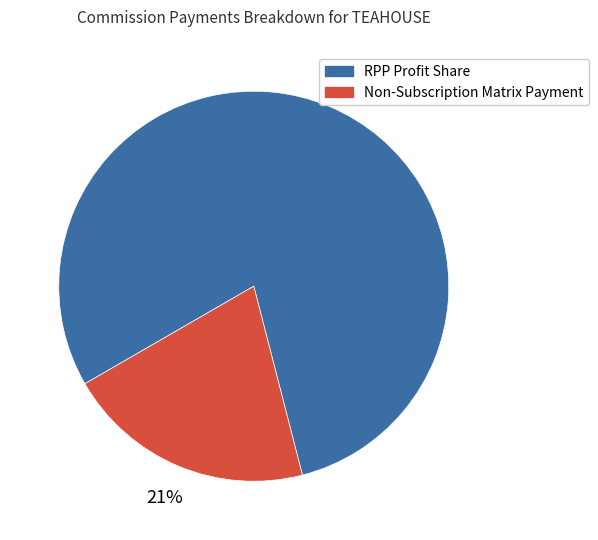

Is there a majority slice in this chart?

Yes